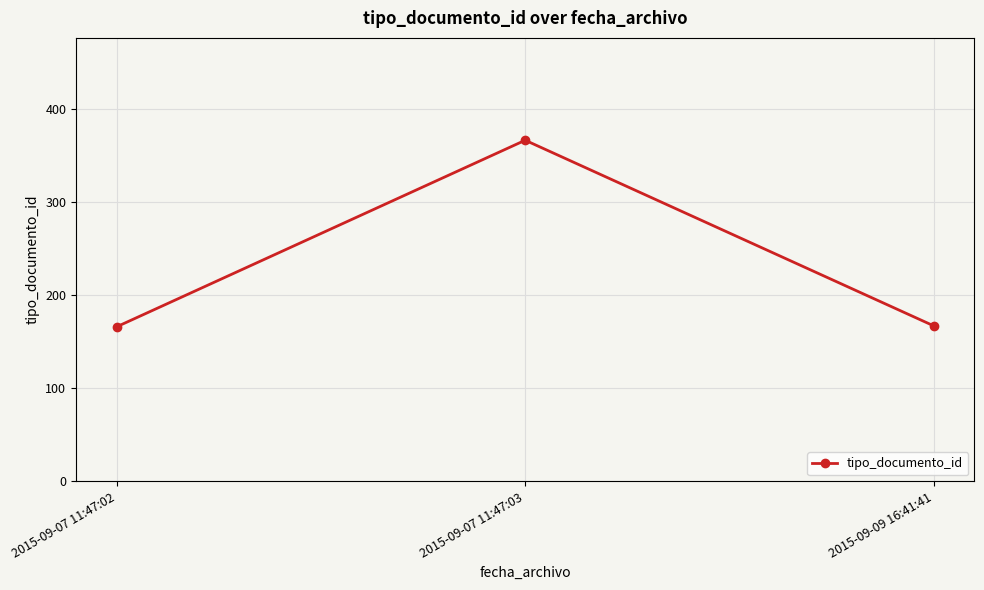

What is the minimum value shown in the chart?

166